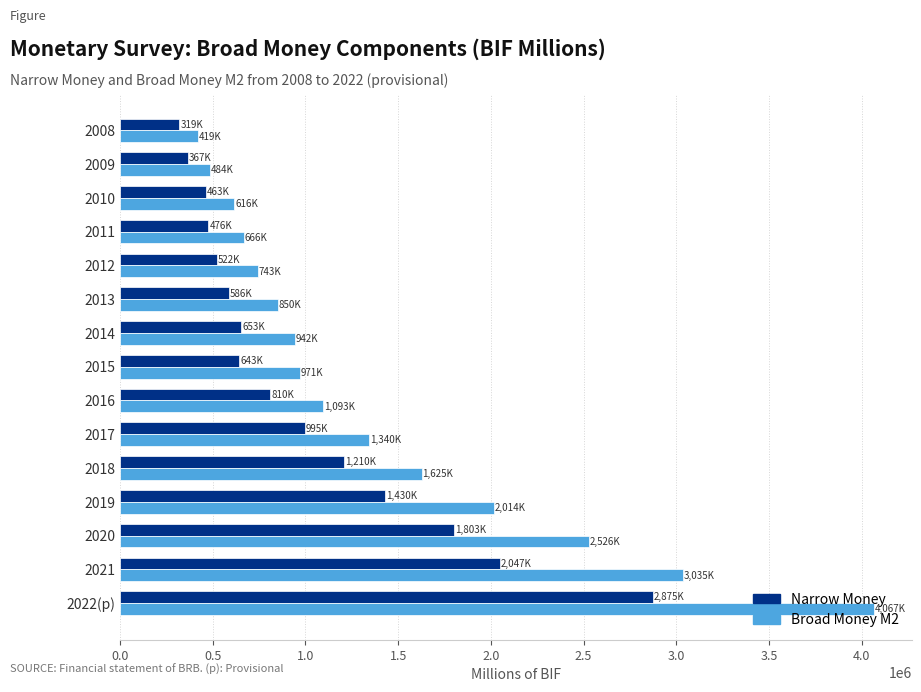

What is the average value of the Narrow Money series?

1013736.3